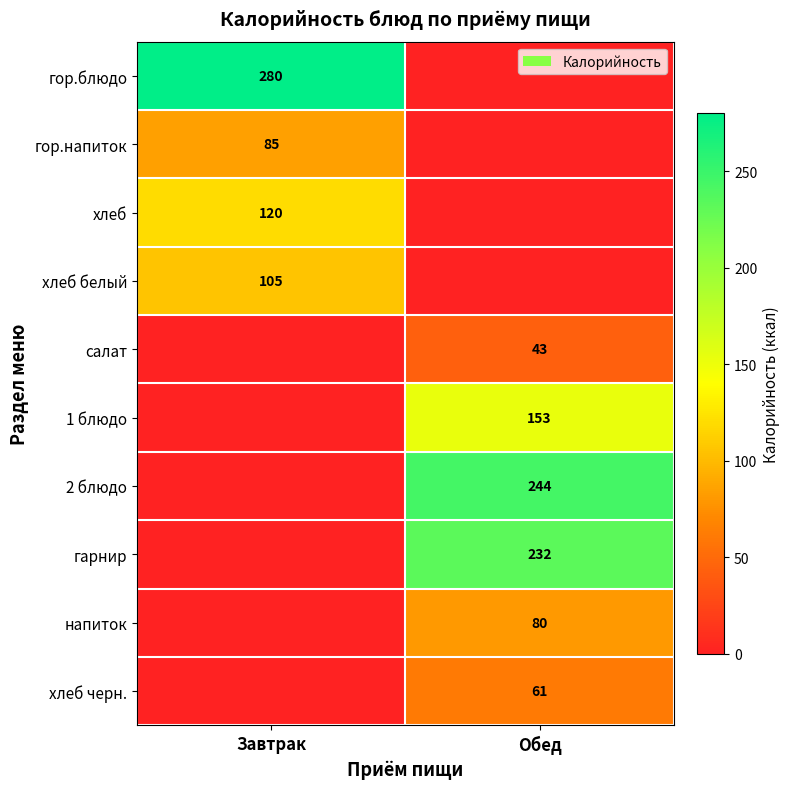

How many categories are shown in the chart?

2